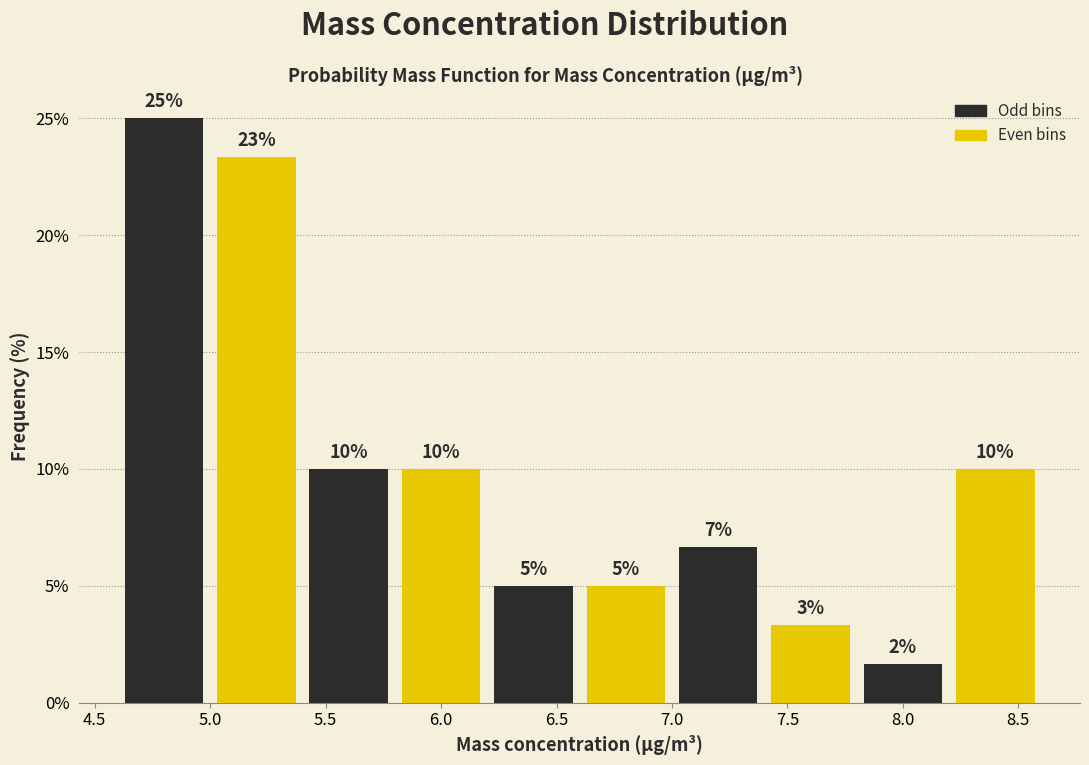

Which range on the x-axis has the tallest bar?

4.6 to 5.0